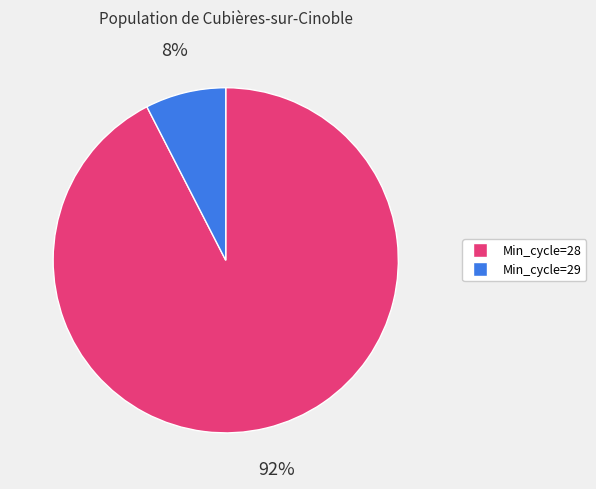

Does Min_cycle=29 account for over 50% of the chart?

No